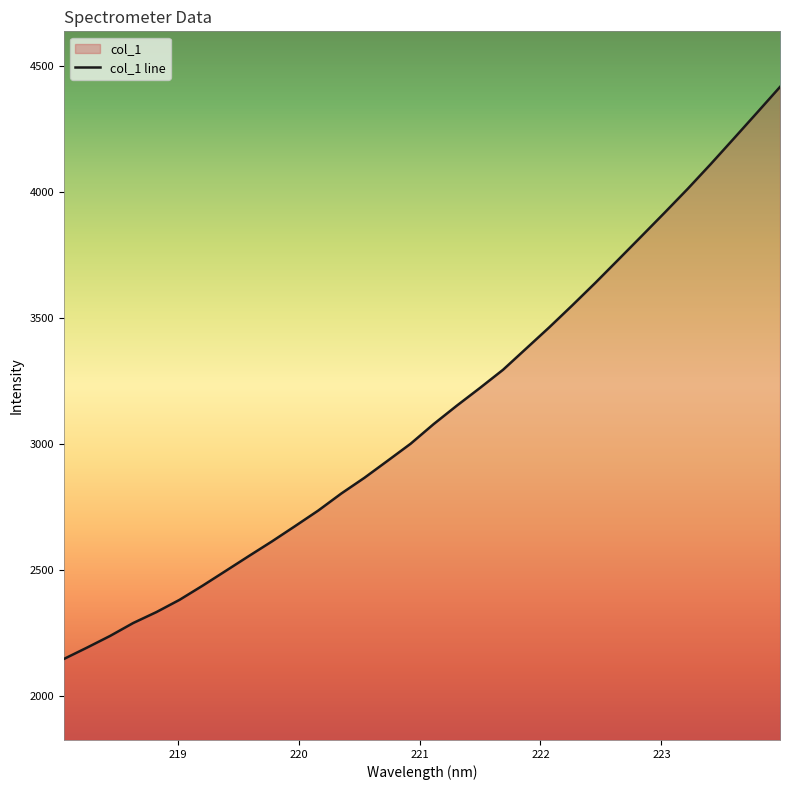

What is the value of the 28th point from the left?

4012.7